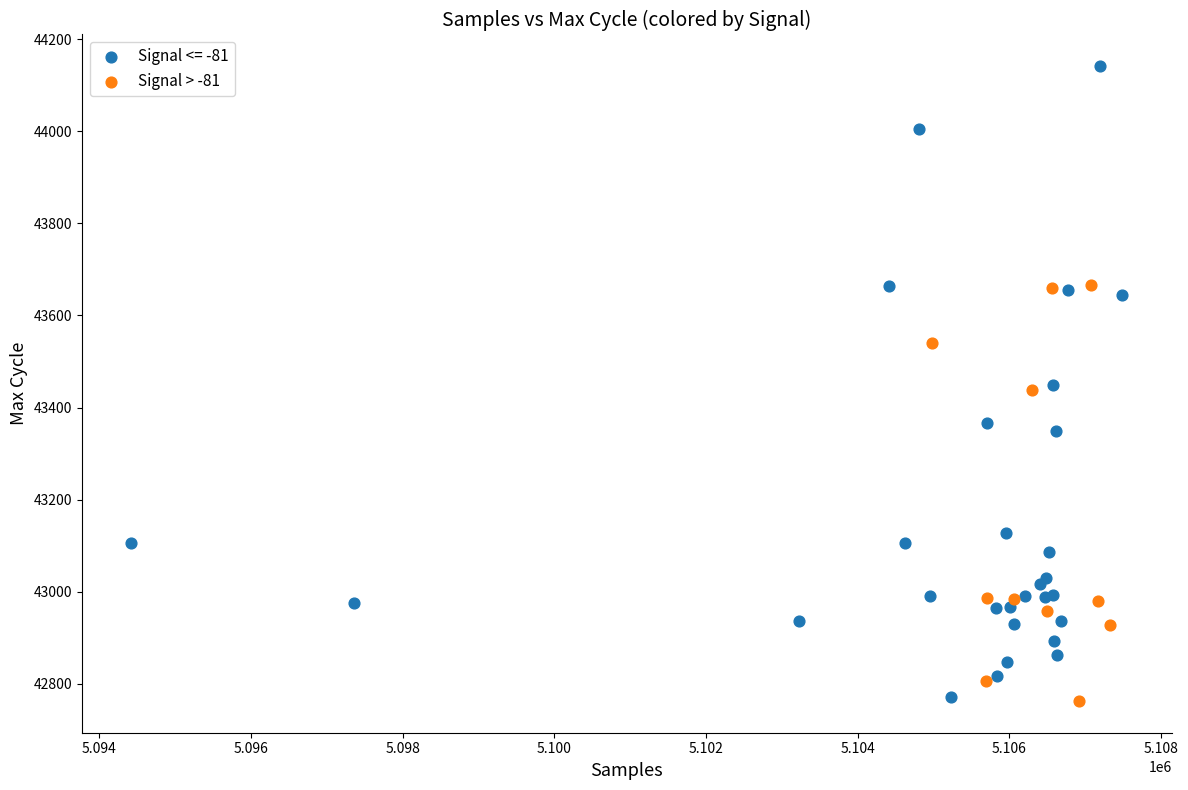

Which series reaches the maximum Y coordinate?

Signal <= -81